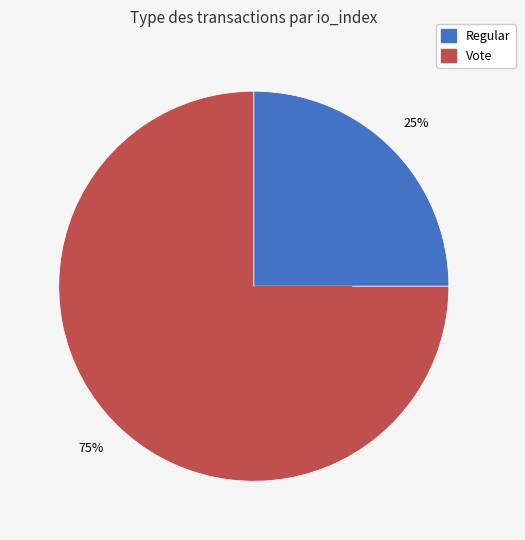

Combined, do Regular and Vote account for over 50%?

Yes